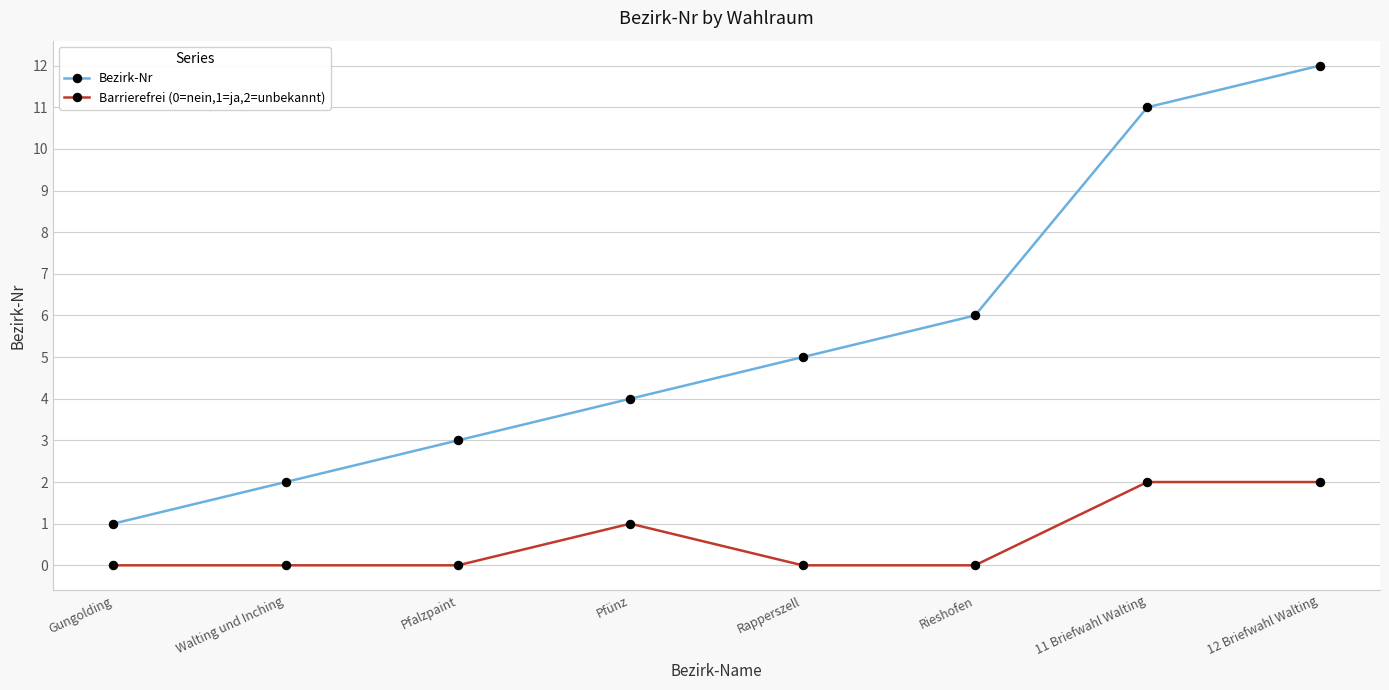

Count the number of data series in this chart.

2